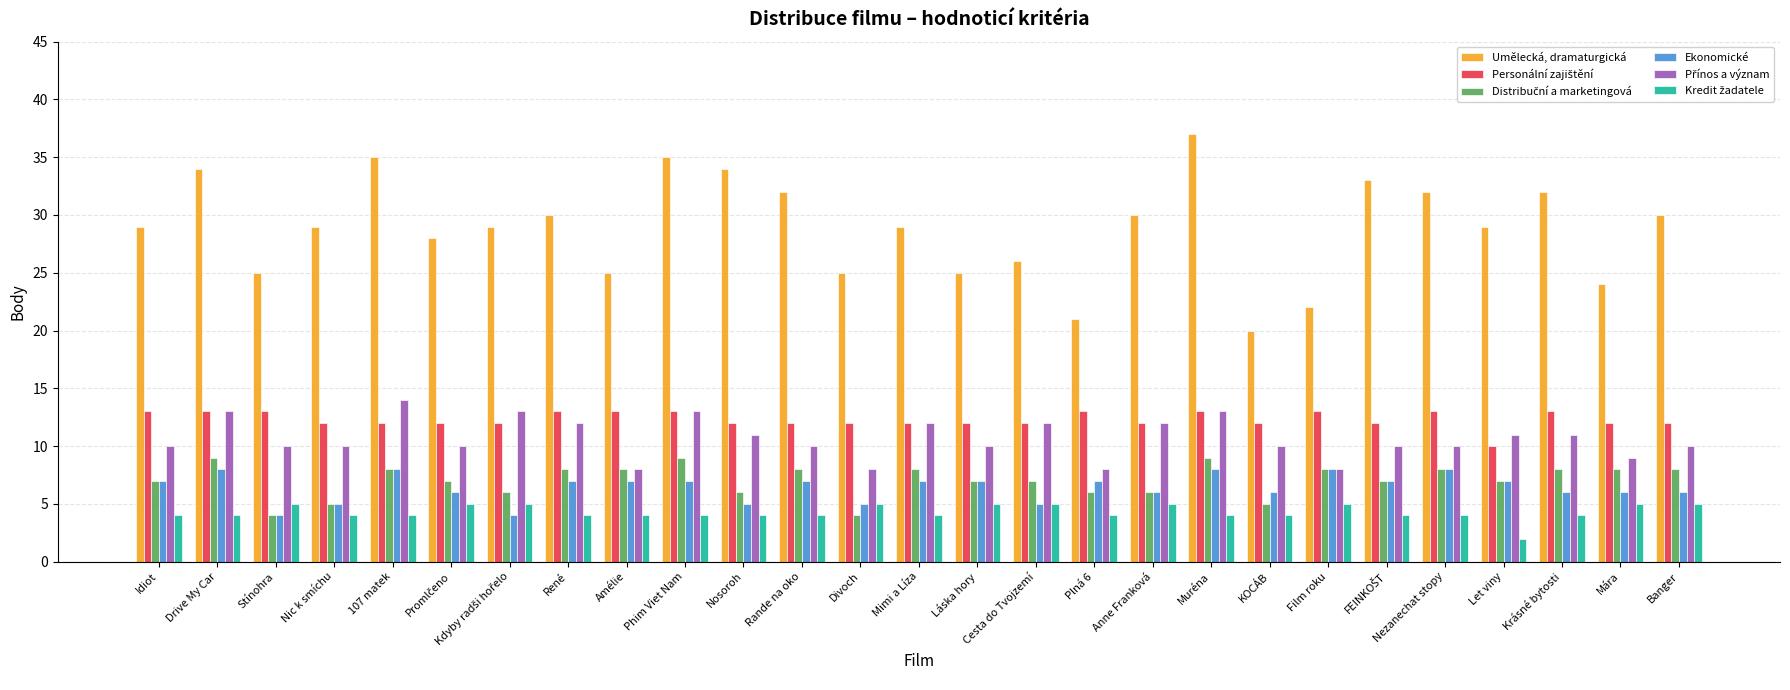

What is the sum of the Ekonomické values at René and Mára?

13